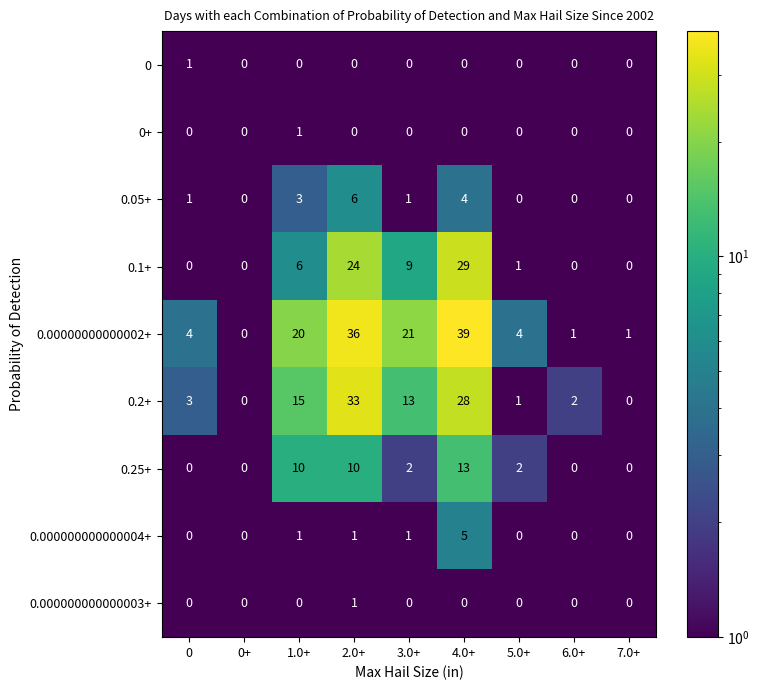

The value of 0.00000000000002+ at 4.0+ is 39. True or false?

True